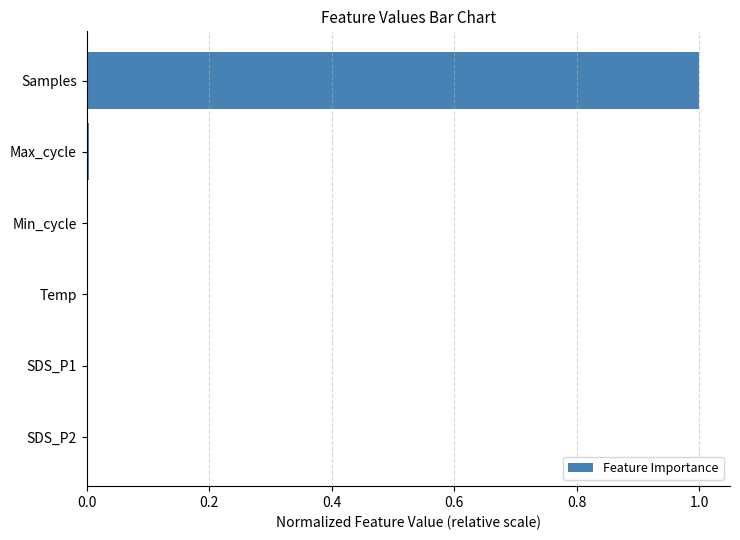

Is it true that the value at Samples is 1.0?

True